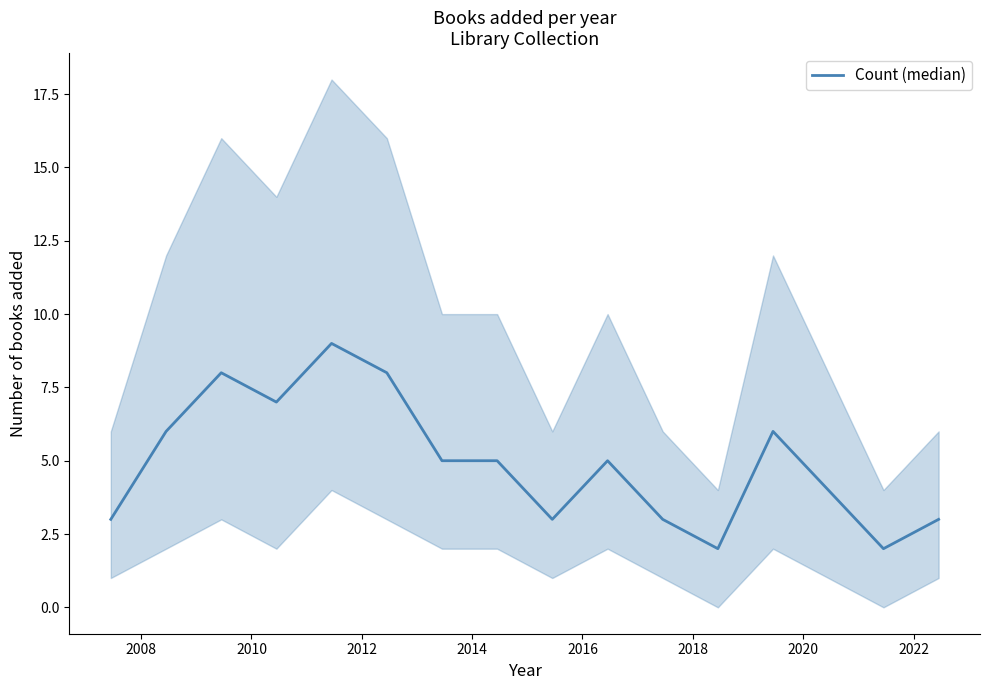

How many lines are shown in the chart?

1